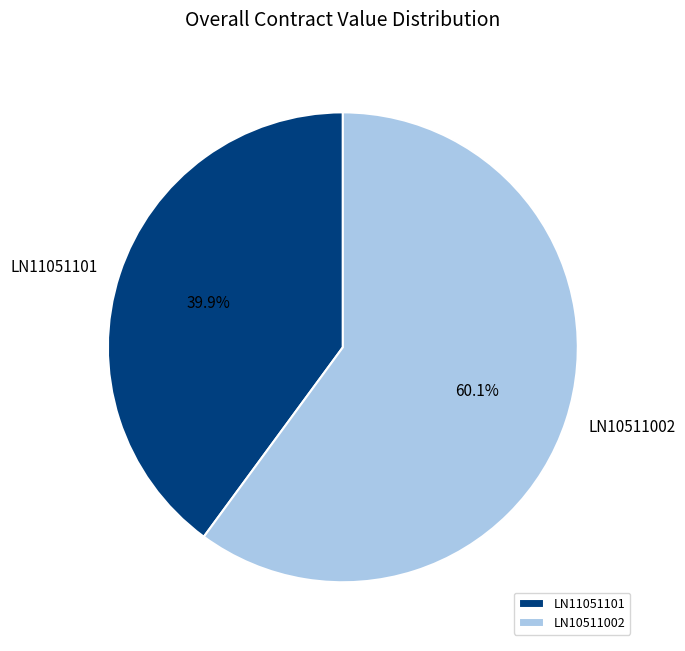

Which slice is the smallest?

LN11051101